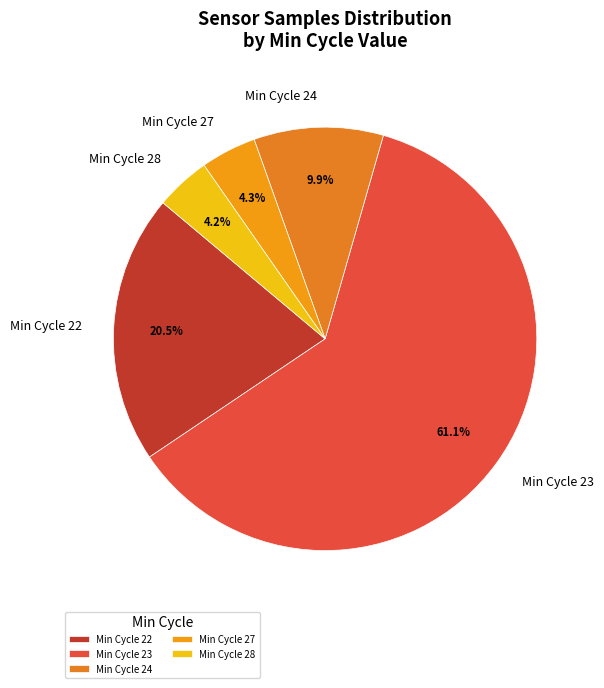

To the nearest percent, what is the difference between the largest and smallest slice percentages?

57%